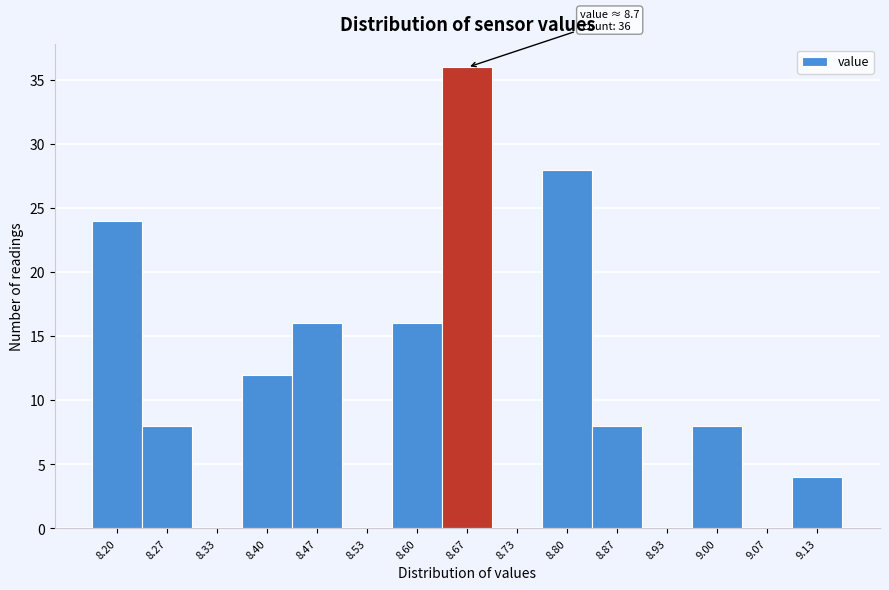

Reading left to right, transcribe all the data shown in this chart.

8.20=24	8.27=8	8.33=0	8.40=12	8.47=16	8.53=0	8.60=16	8.67=36	8.73=0	8.80=28	8.87=8	8.93=0	9.00=8	9.07=0	9.13=4